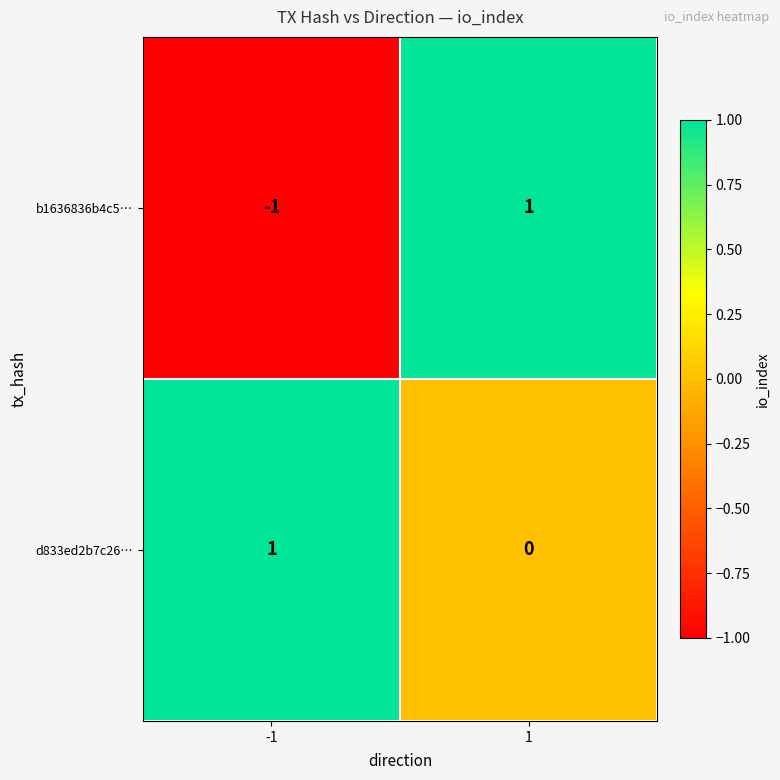

Reading left to right, list all the values displayed in this chart.

b1636836b4c5…: -1=-1	1=1
d833ed2b7c26…: -1=1	1=0